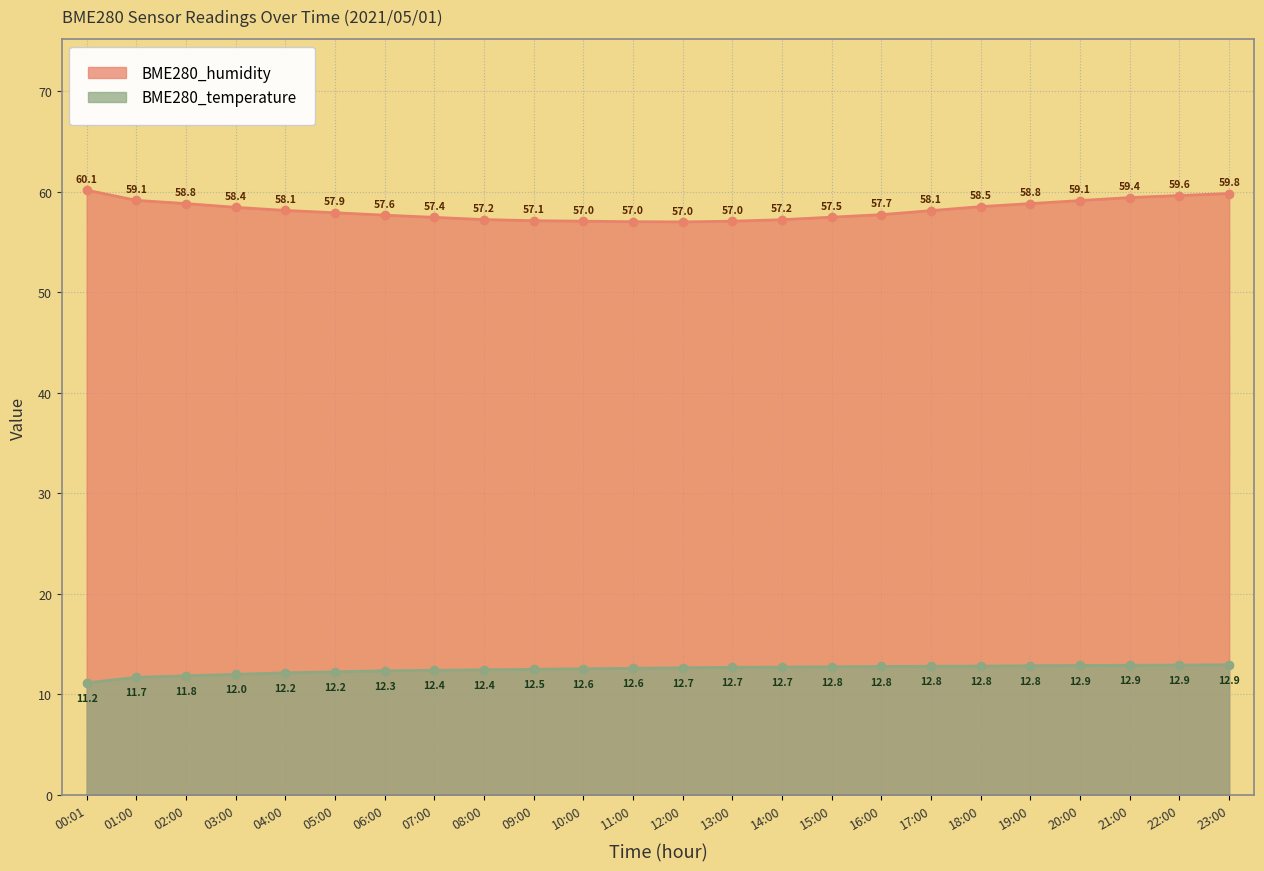

At which label does BME280_humidity first exceed 58?

00:01